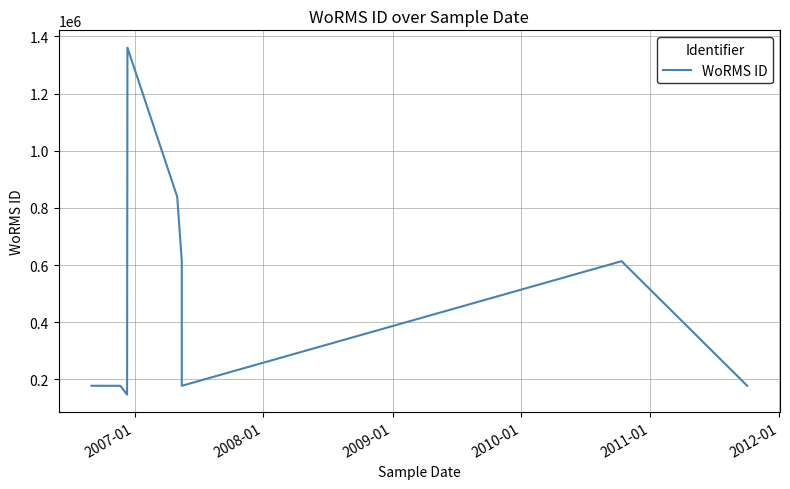

What is the minimum value shown in the chart?

146606